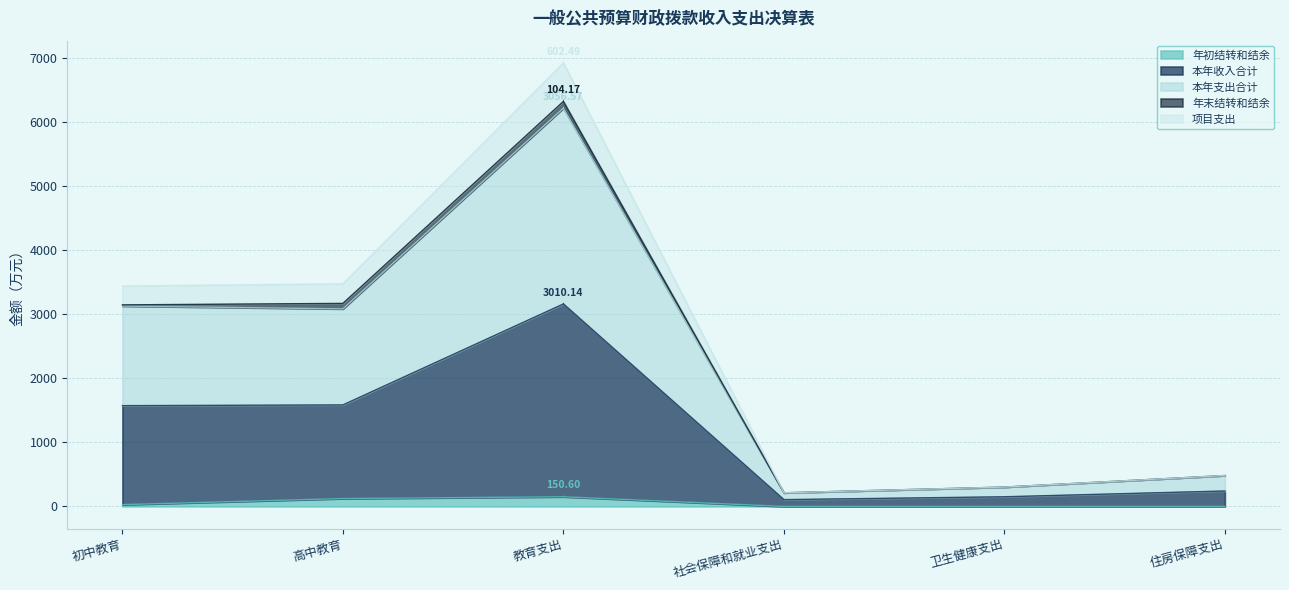

Where is the first local maximum for 年初结转和结余?

教育支出